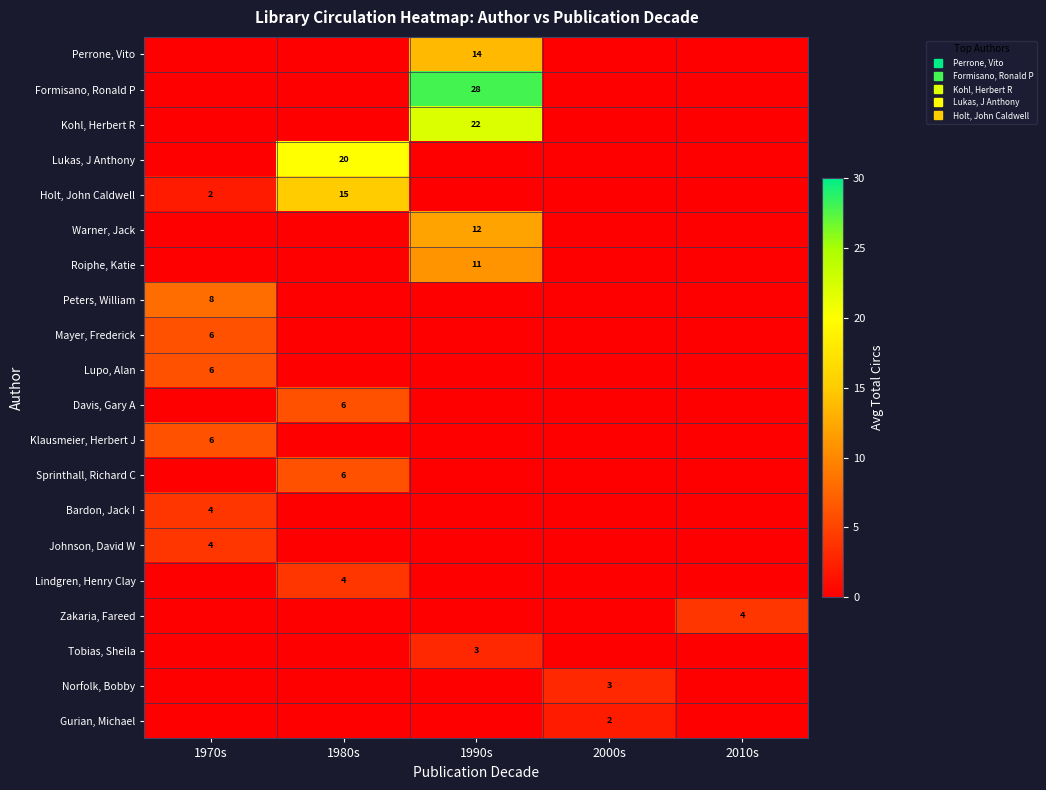

What is the difference between the maximum and minimum values in the row_6 series?

11.0